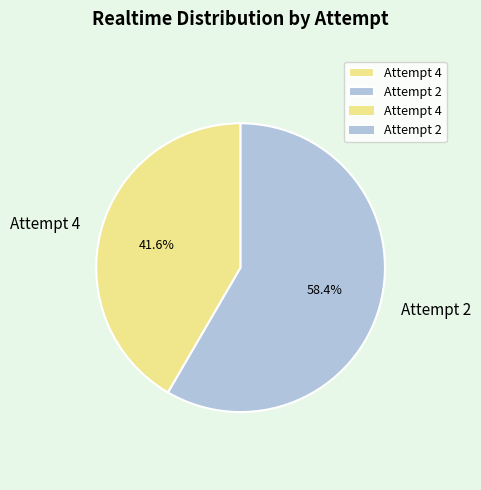

What is the largest slice in the pie chart?

Attempt 2